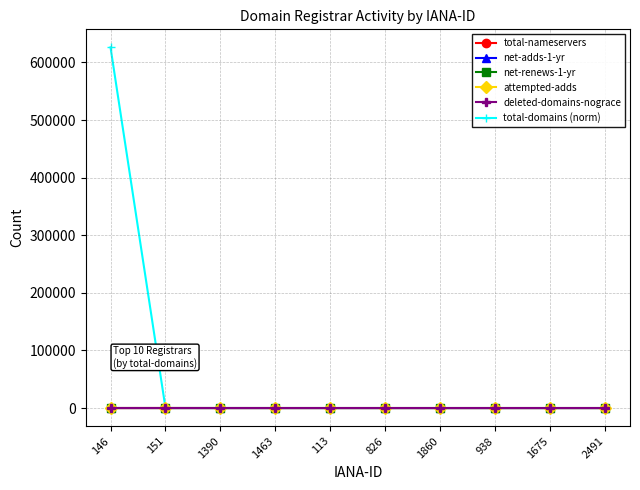

What is the label of the 5th point from the right?

826